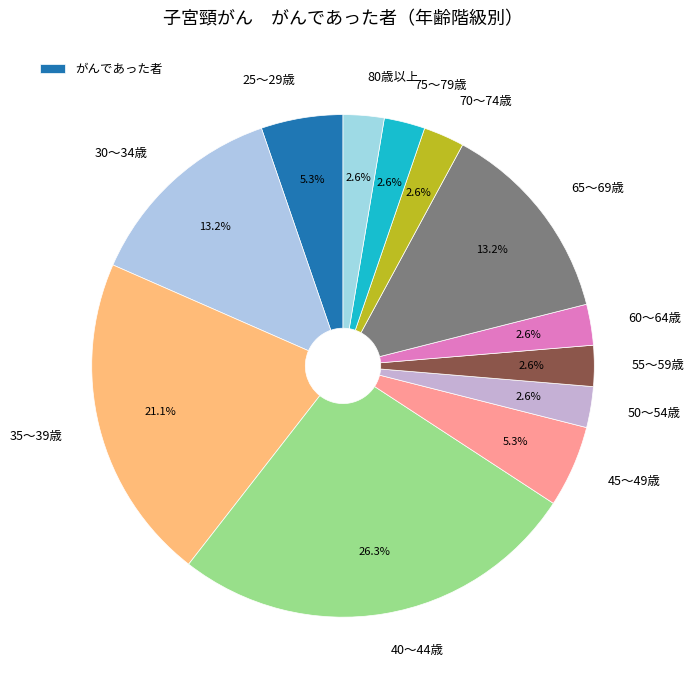

Which slice is the largest?

40～44歳